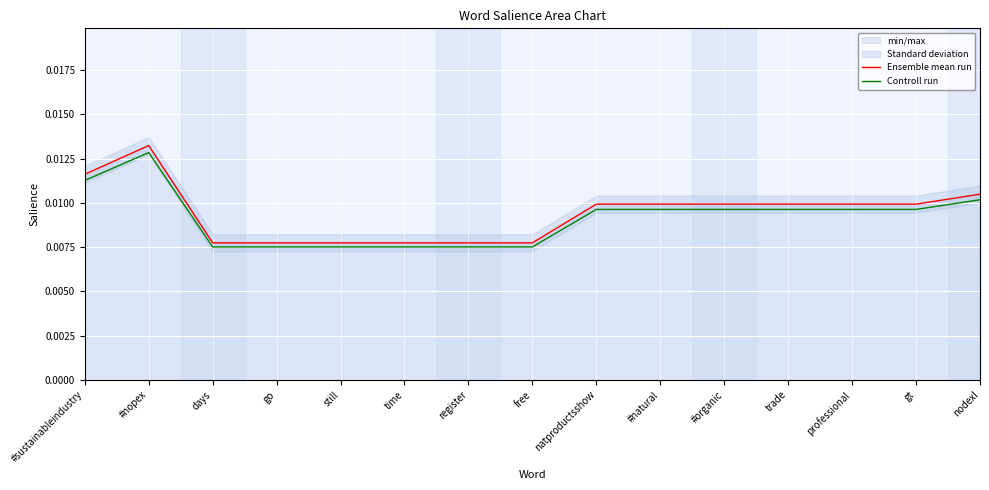

At which category does the chart reach its minimum across all series?

days